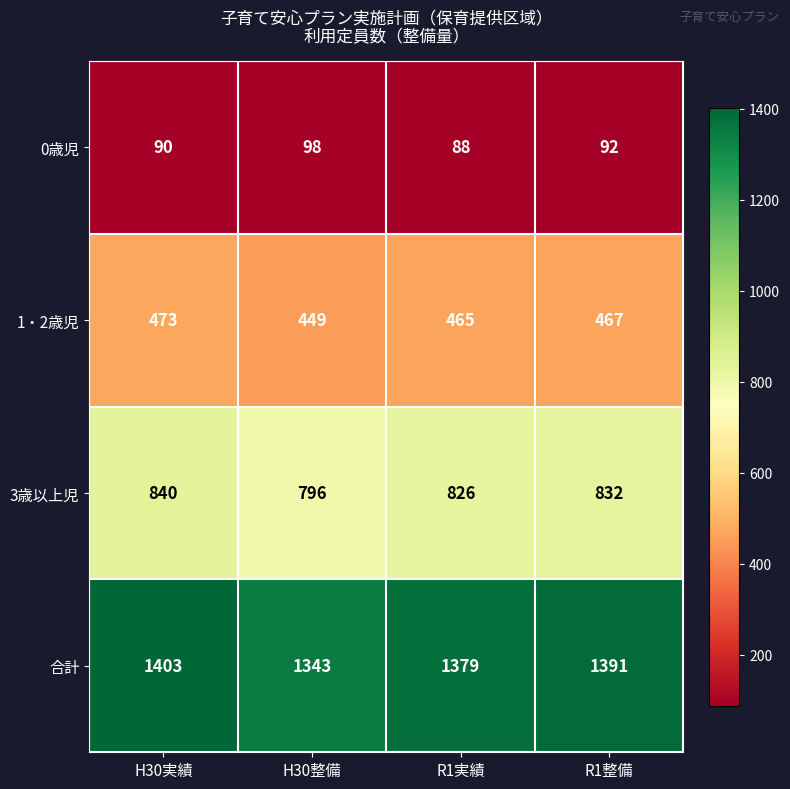

How many categories are shown in the chart?

4